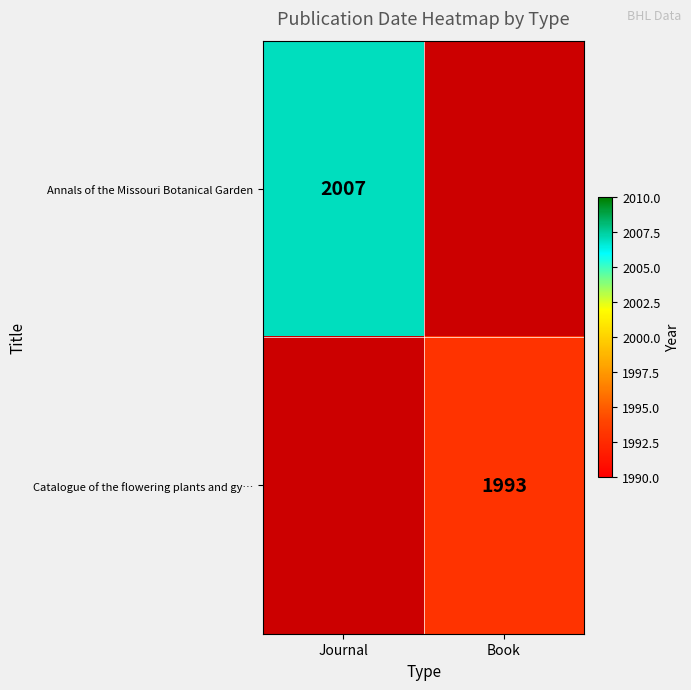

At which category is the sum across all series the highest?

Journal